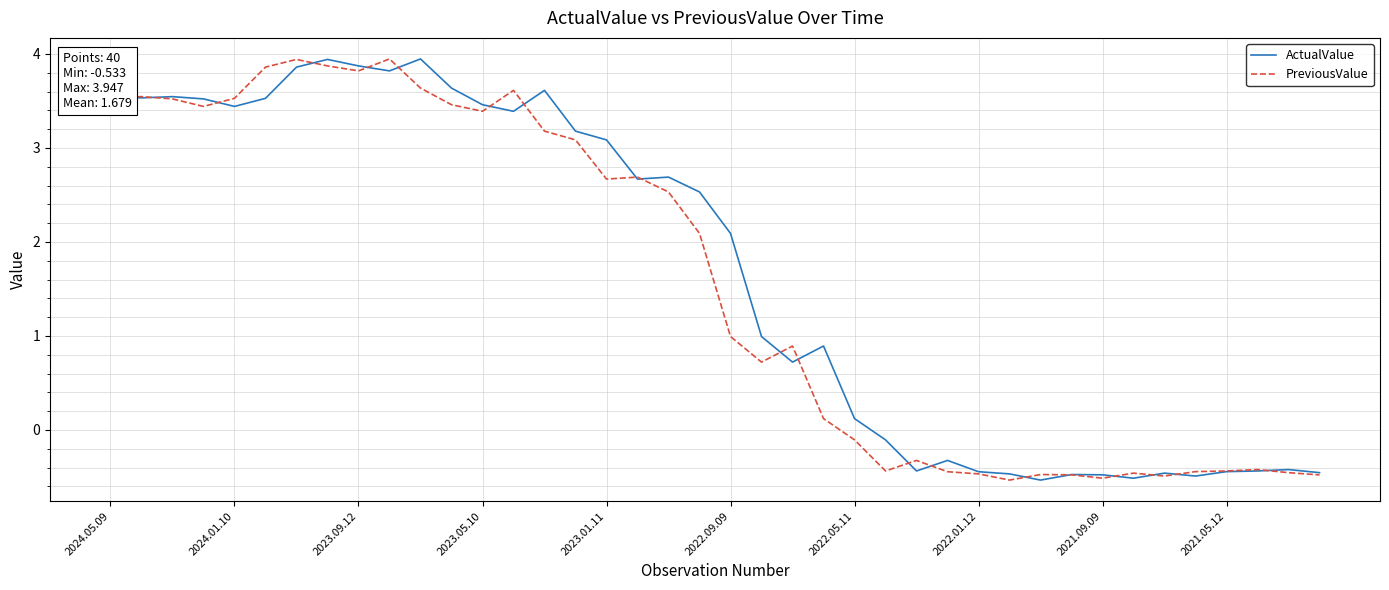

How many lines are shown in the chart?

2